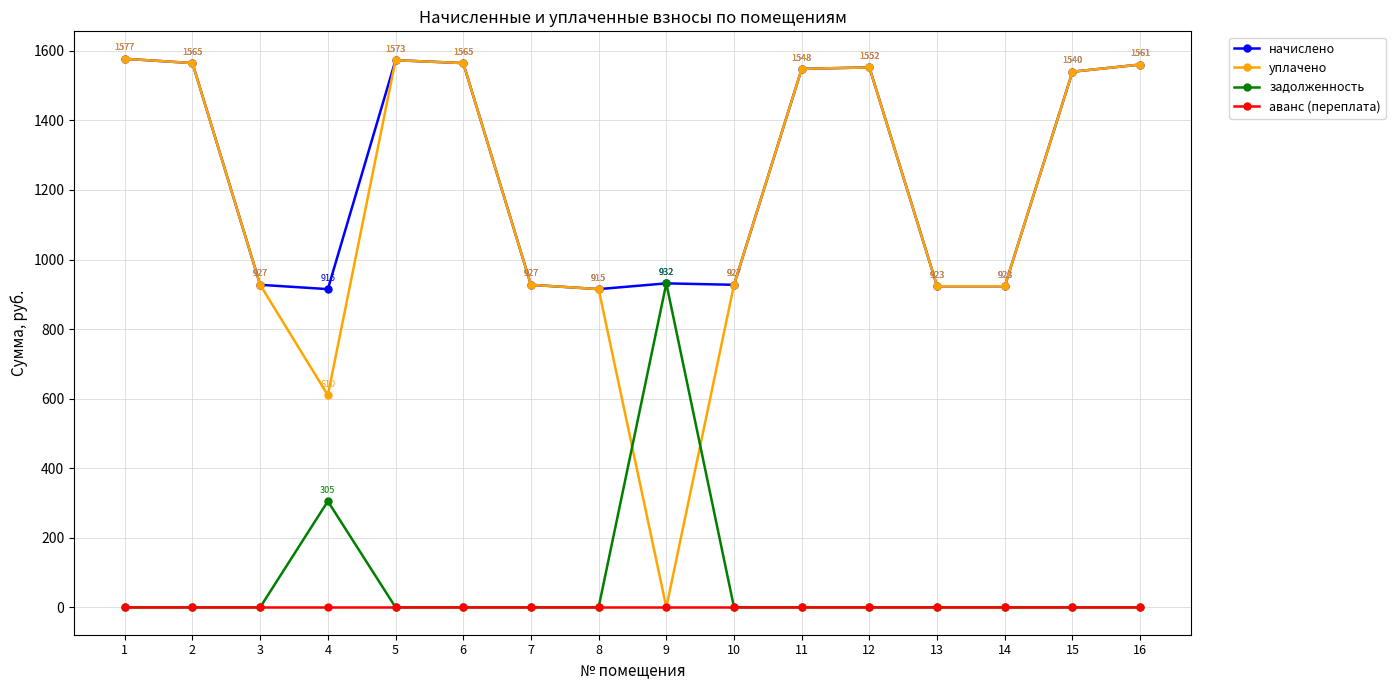

Is it true that задолженность equals 0.0 at 13?

True